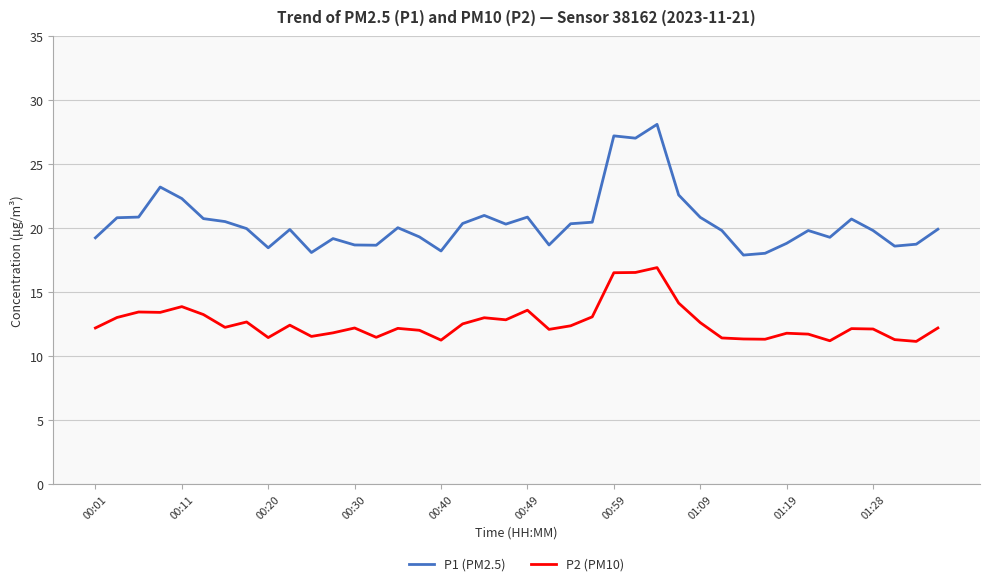

True or false: P2 (PM10) and P1 (PM2.5) cross at least once.

False